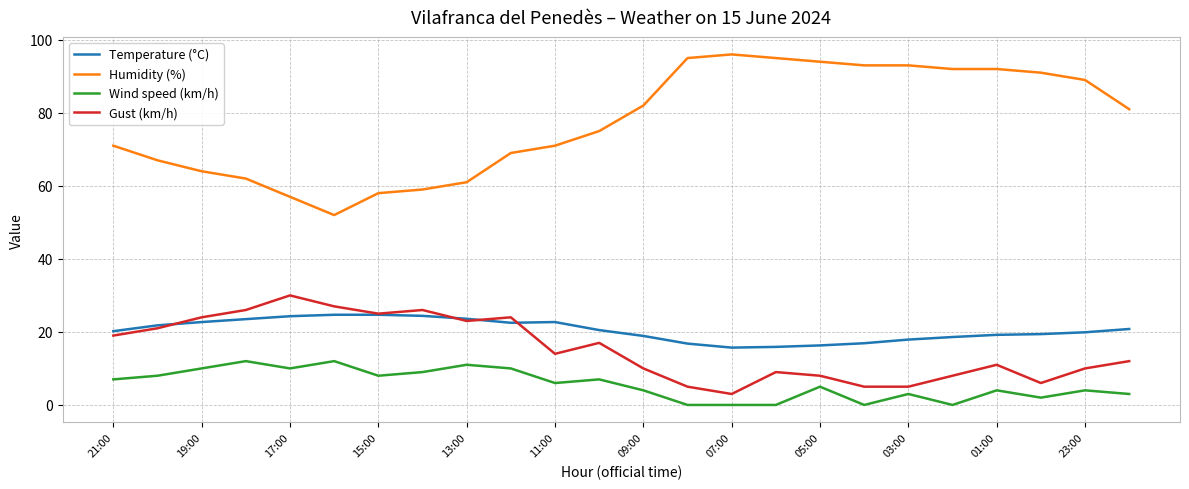

What is the sum of all Wind speed (km/h) values?

135.0